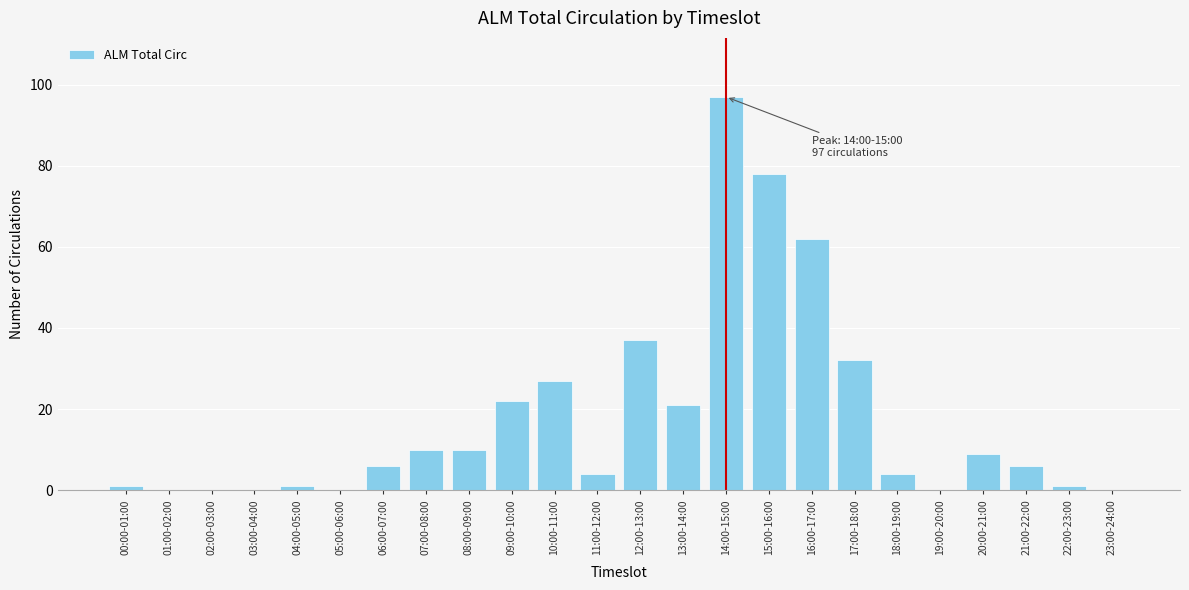

Reading left to right, extract all data points from this chart.

00:00-01:00=1	01:00-02:00=0	02:00-03:00=0	03:00-04:00=0	04:00-05:00=1	05:00-06:00=0	06:00-07:00=6	07:00-08:00=10	08:00-09:00=10	09:00-10:00=22	10:00-11:00=27	11:00-12:00=4	12:00-13:00=37	13:00-14:00=21	14:00-15:00=97	15:00-16:00=78	16:00-17:00=62	17:00-18:00=32	18:00-19:00=4	19:00-20:00=0	20:00-21:00=9	21:00-22:00=6	22:00-23:00=1	23:00-24:00=0